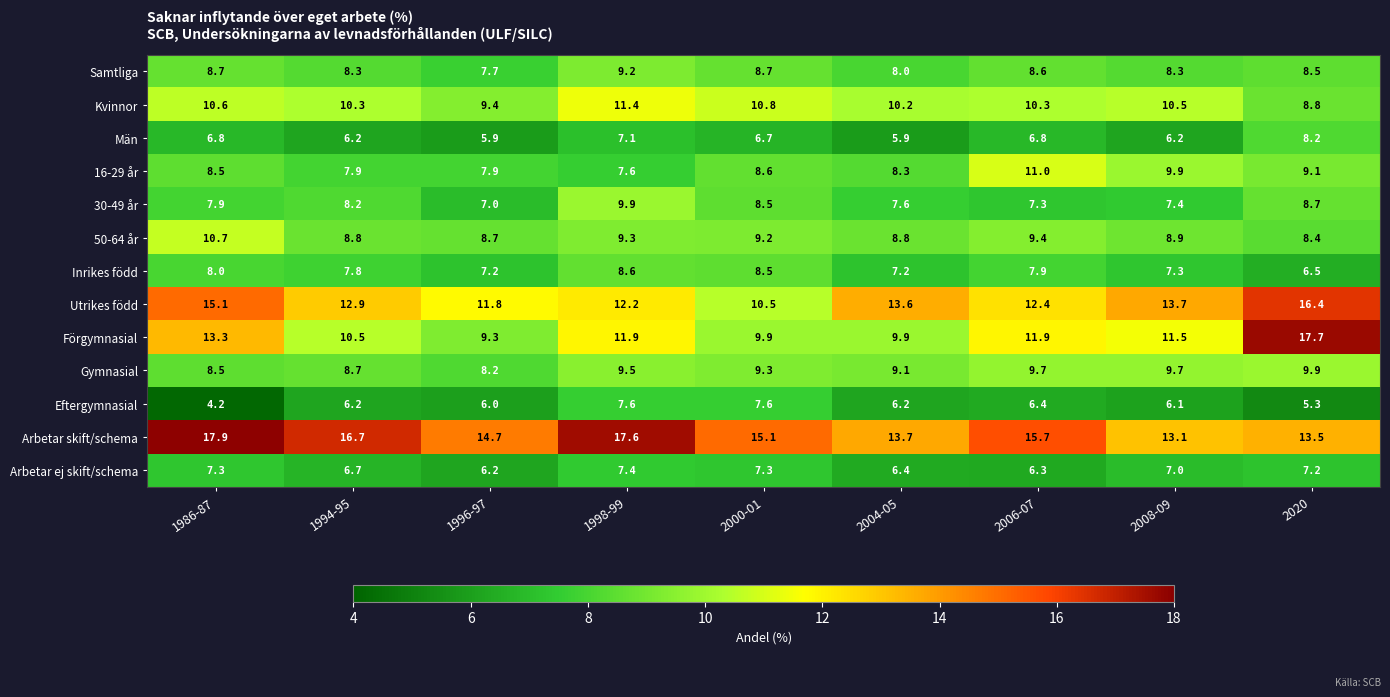

What is the difference between the highest and lowest values at 2000-01?

8.4